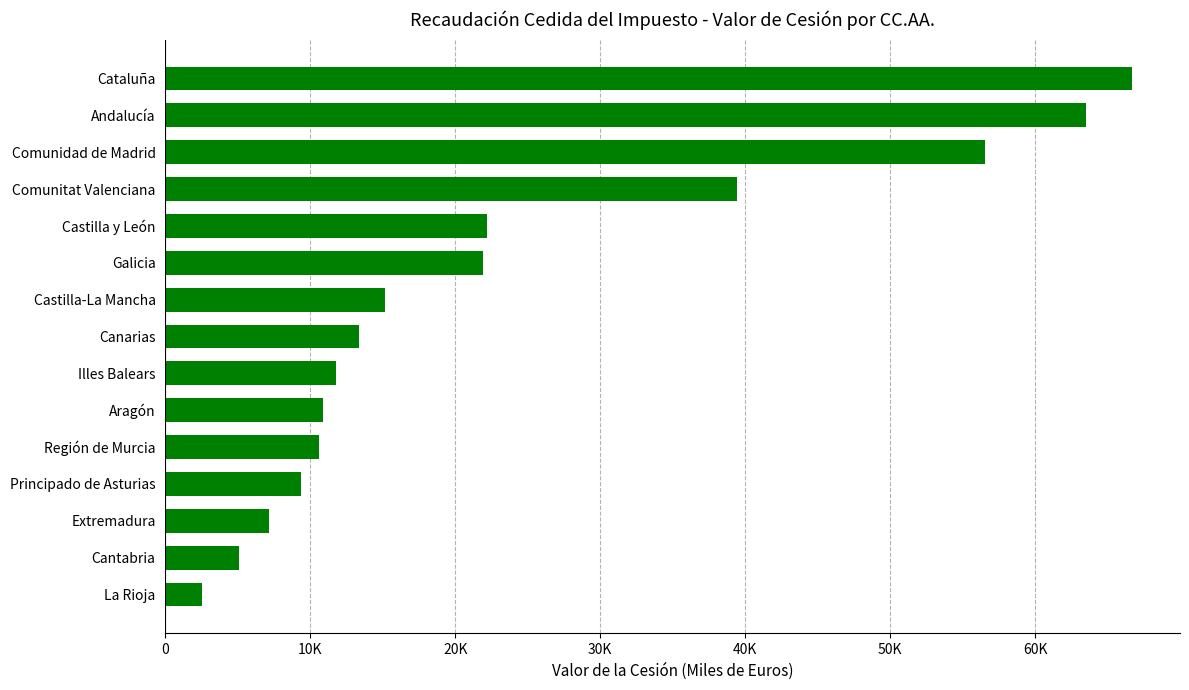

Does the chart contain any negative values?

No